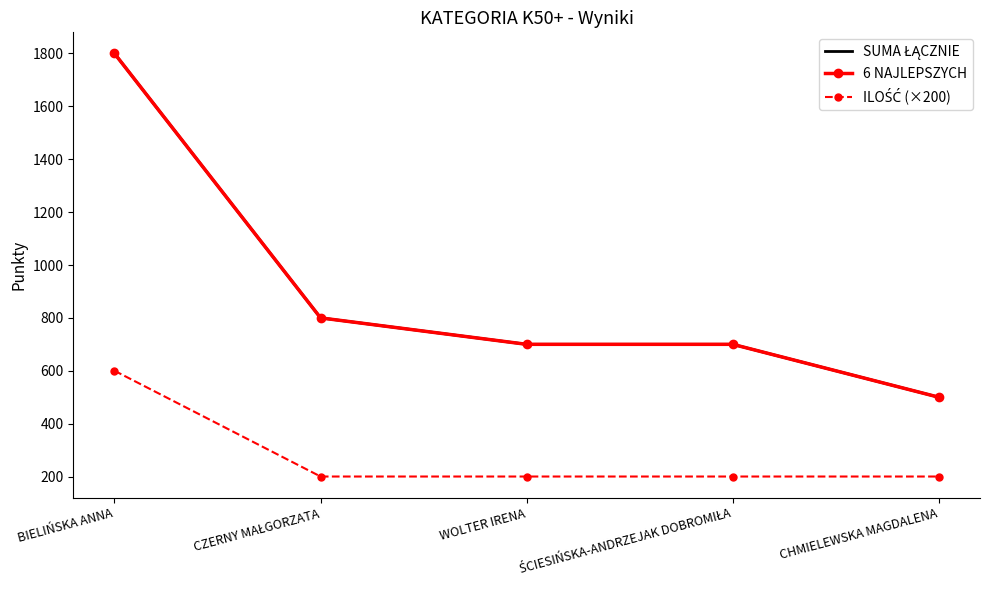

True or false: ILOŚĆ (×200) and 6 NAJLEPSZYCH intersect in this chart.

False